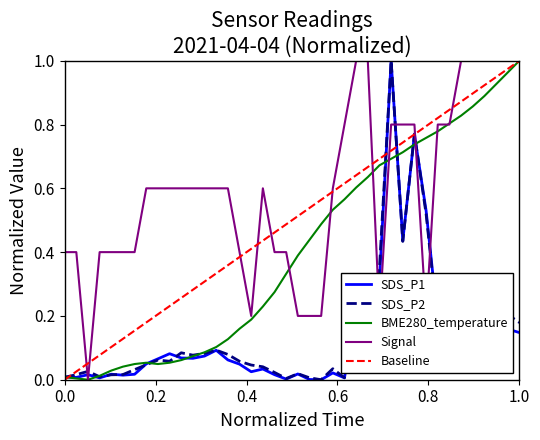

Rank the series at 04:12 from lowest to highest value.

BME280_temperature, Signal, SDS_P1, SDS_P2